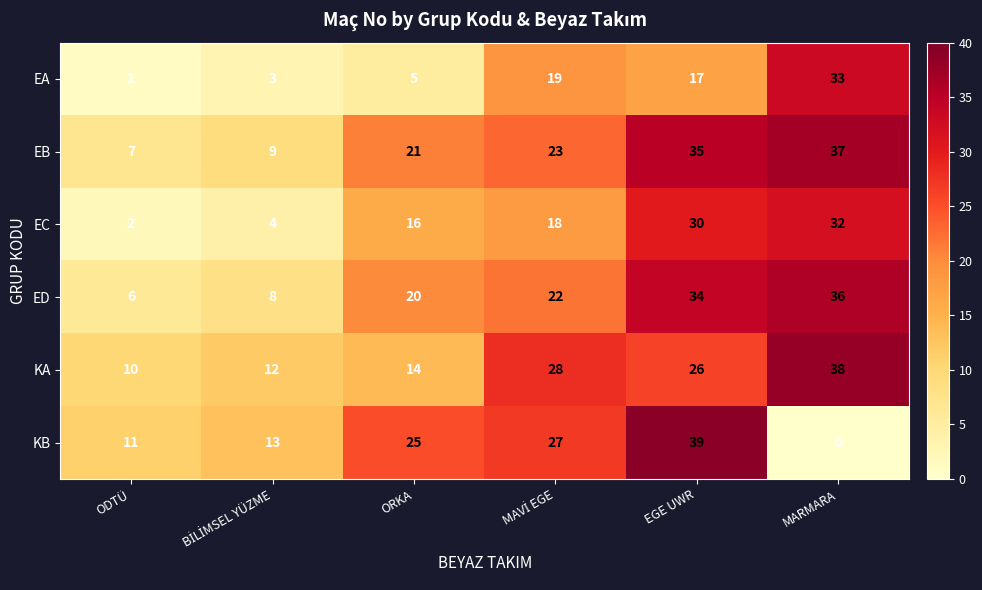

What is the difference between the maximum and second lowest values in the EC series?

28